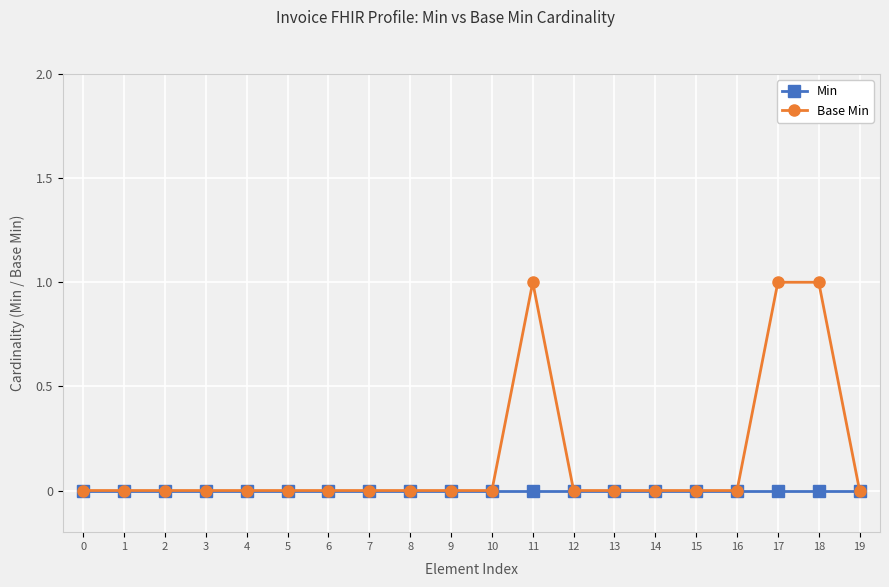

Does the chart have visible grid lines?

Yes